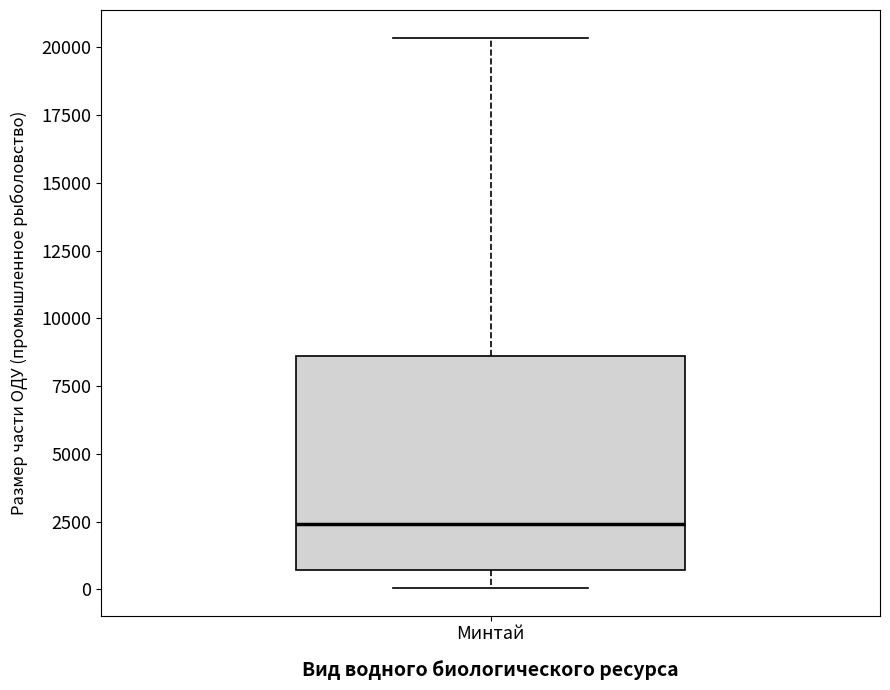

Transcribe this box plot: give where the median line is, the range the box spans, and where the two whiskers end, as read against the y-axis. The values are not printed on the chart, so give them approximately, as read against the axis.

median 2500, box 500 to 8500, whiskers 0 to 20500